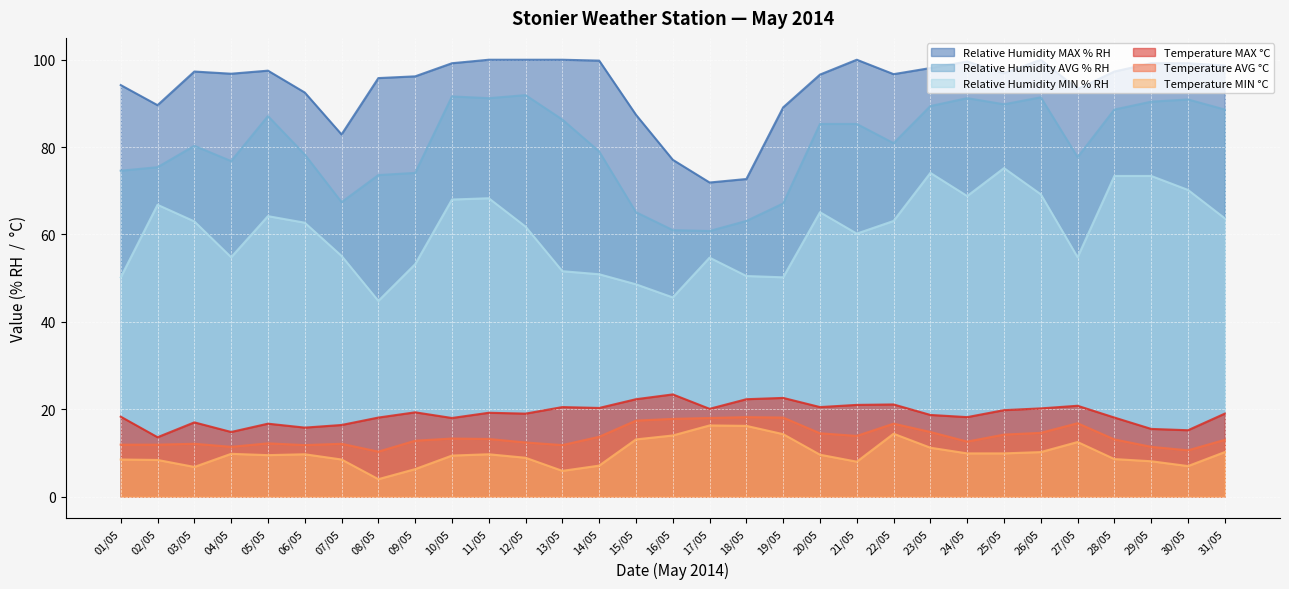

What is the label of the 30th point from the left?

30/05